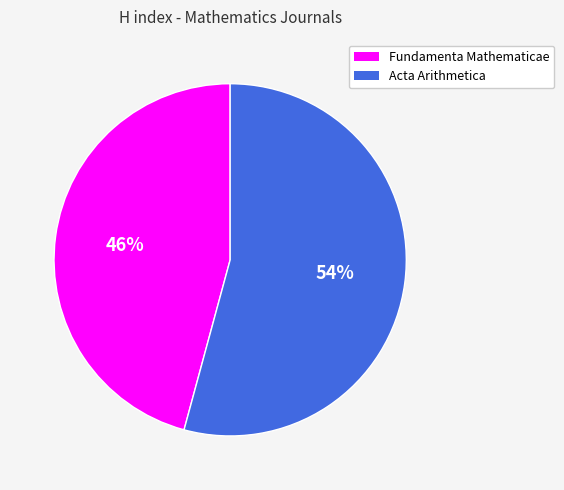

Rank the categories by value from lowest to highest.

Fundamenta Mathematicae, Acta Arithmetica